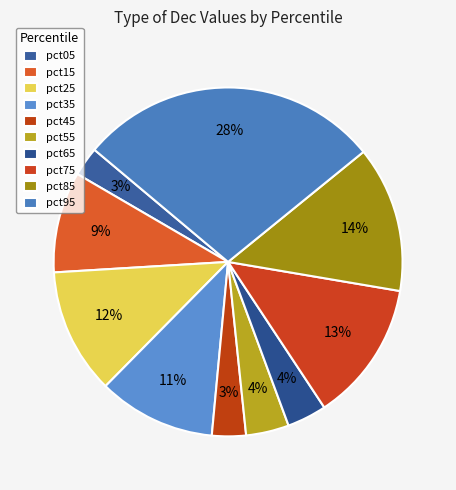

Count the number of slices in the pie.

10